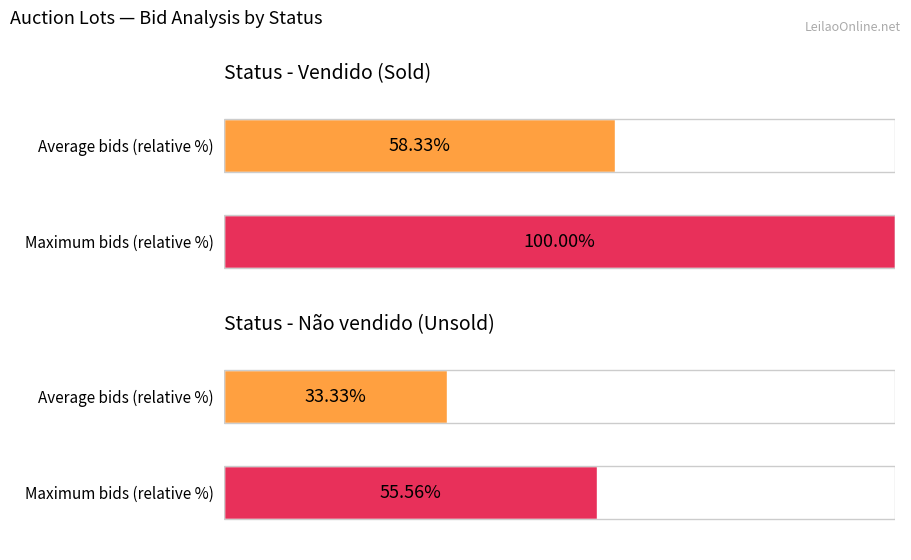

Does the chart contain any negative values?

No